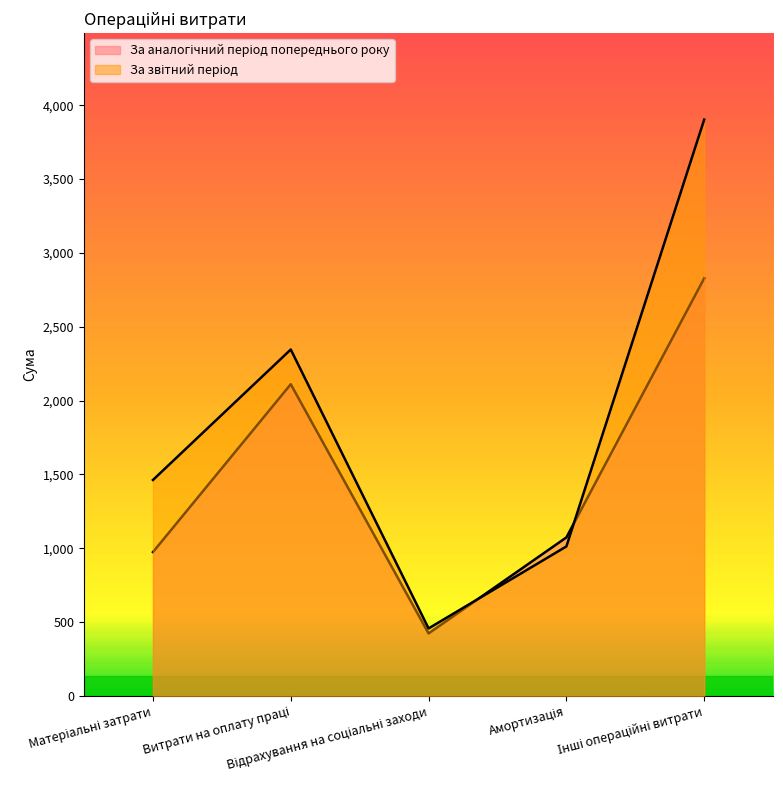

Where is За звітний період nearest to the value 2180?

Витрати на оплату праці